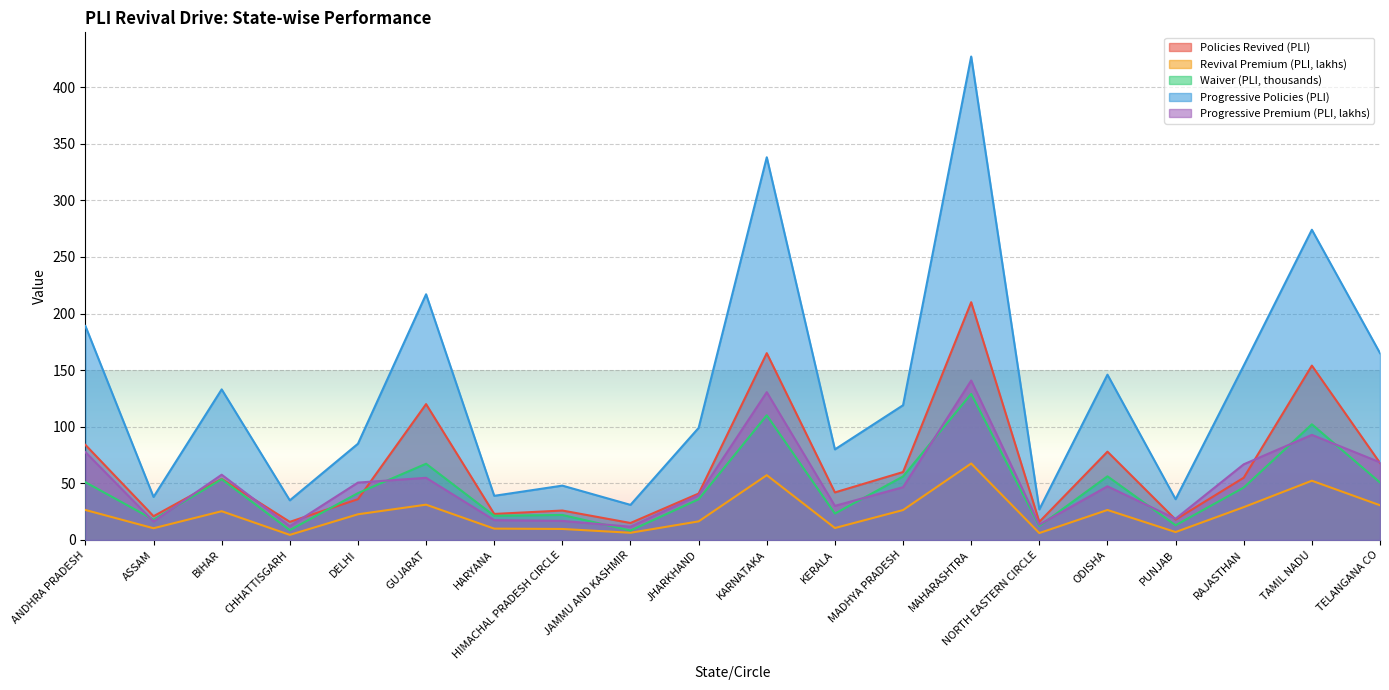

How many categories are shown in the chart?

20